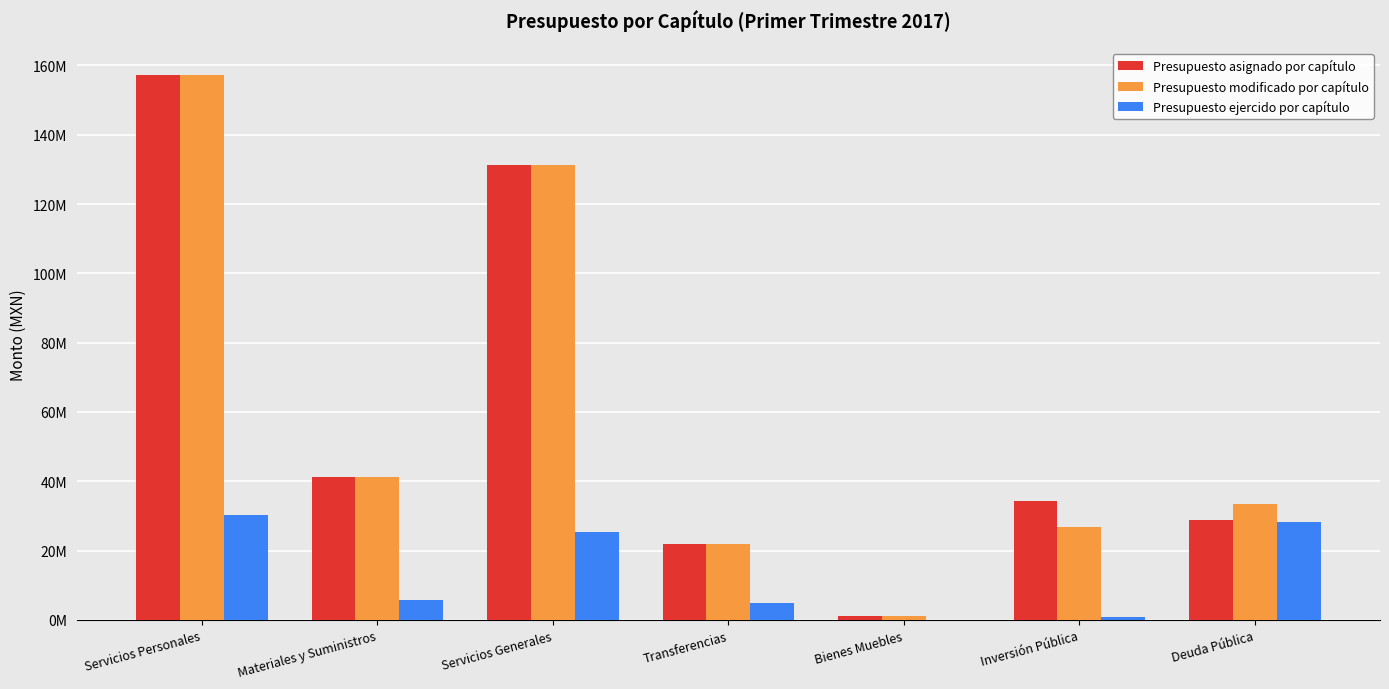

Are the bars grouped side by side (vs. stacked)?

Yes